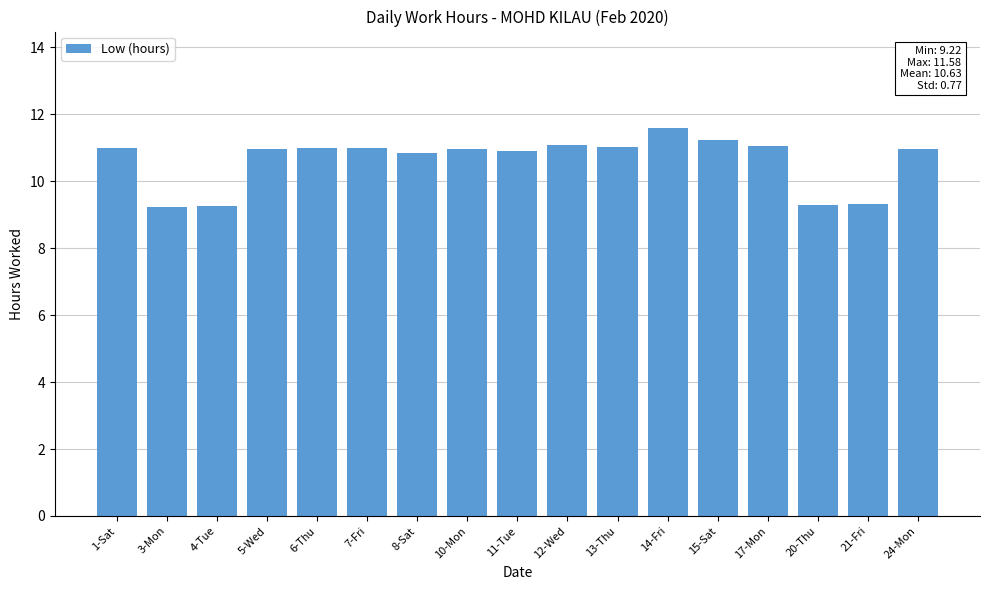

What is the difference between the maximum and minimum values?

2.4